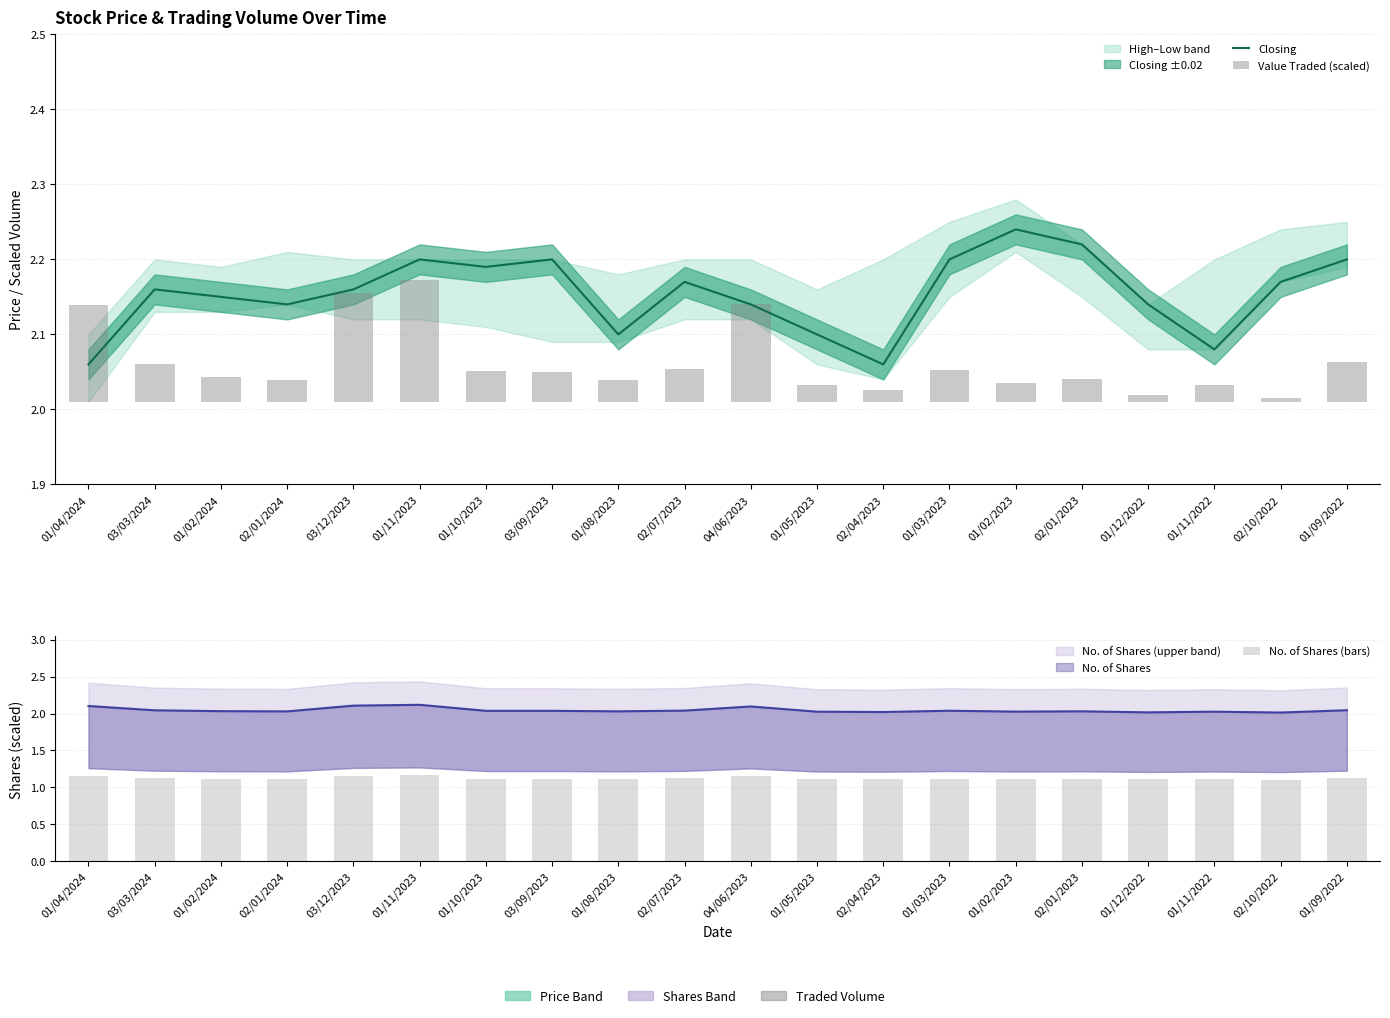

What position from the left is 03/12/2023?

5